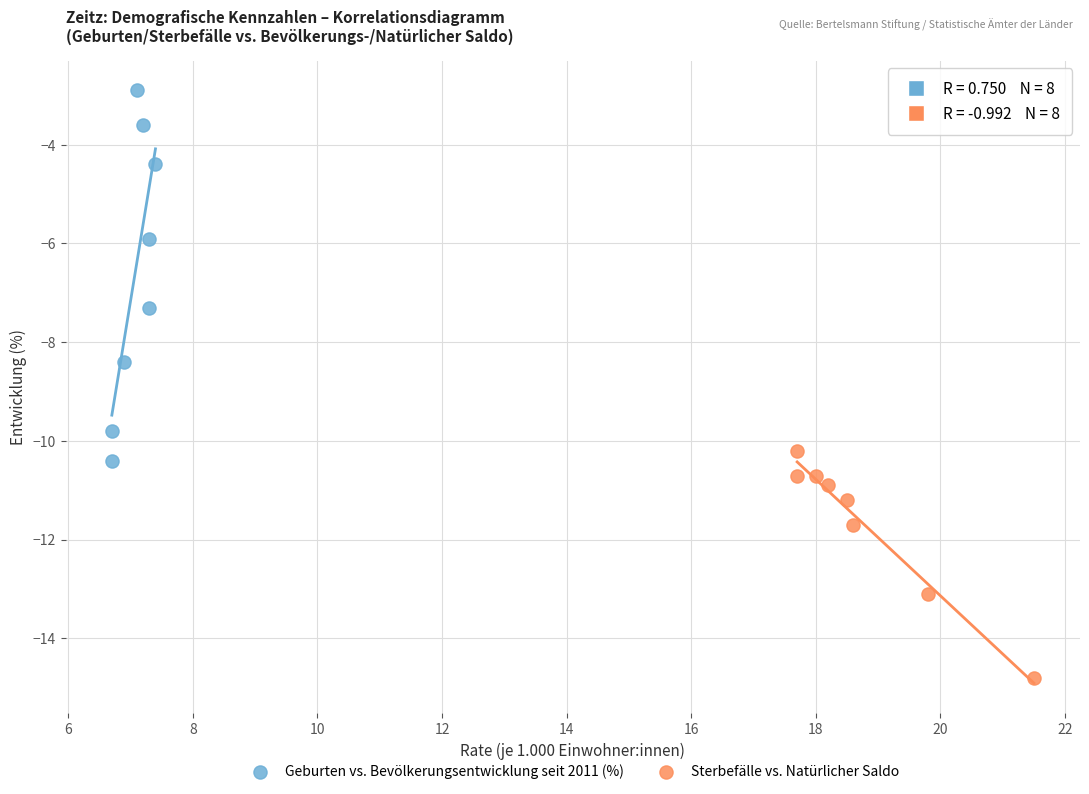

What are all the series names shown in the legend?

Geburten vs. Bevölkerungsentwicklung seit 2011 (%), Sterbefälle vs. Natürlicher Saldo